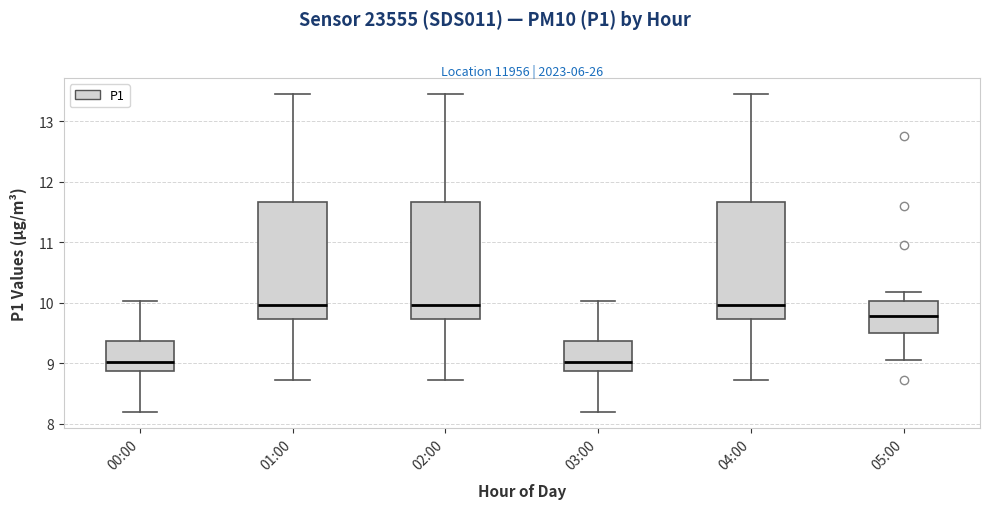

Reading left to right, transcribe this box plot: for each box, give where its median line is, the range the box spans, and where its two whiskers end, as read against the y-axis. The values are not printed on the chart, so give them approximately, as read against the axis.

00:00: median 9.0, box 8.9 to 9.4, whiskers 8.2 to 10.0
01:00: median 10.0, box 9.7 to 11.7, whiskers 8.7 to 13.5
02:00: median 10.0, box 9.7 to 11.7, whiskers 8.7 to 13.5
03:00: median 9.0, box 8.9 to 9.4, whiskers 8.2 to 10.0
04:00: median 10.0, box 9.7 to 11.7, whiskers 8.7 to 13.5
05:00: median 9.8, box 9.5 to 10.0, whiskers 9.1 to 10.2